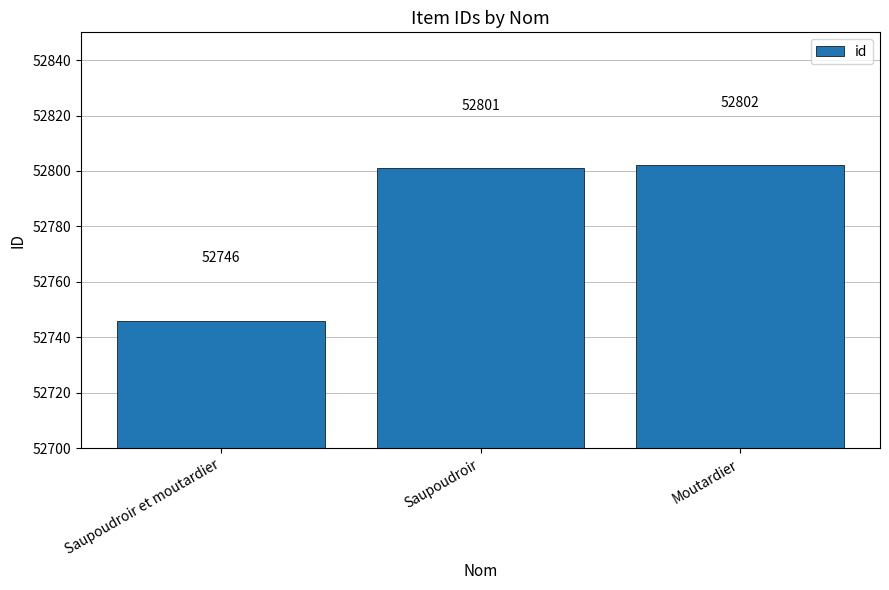

What is the greatest value displayed?

52802